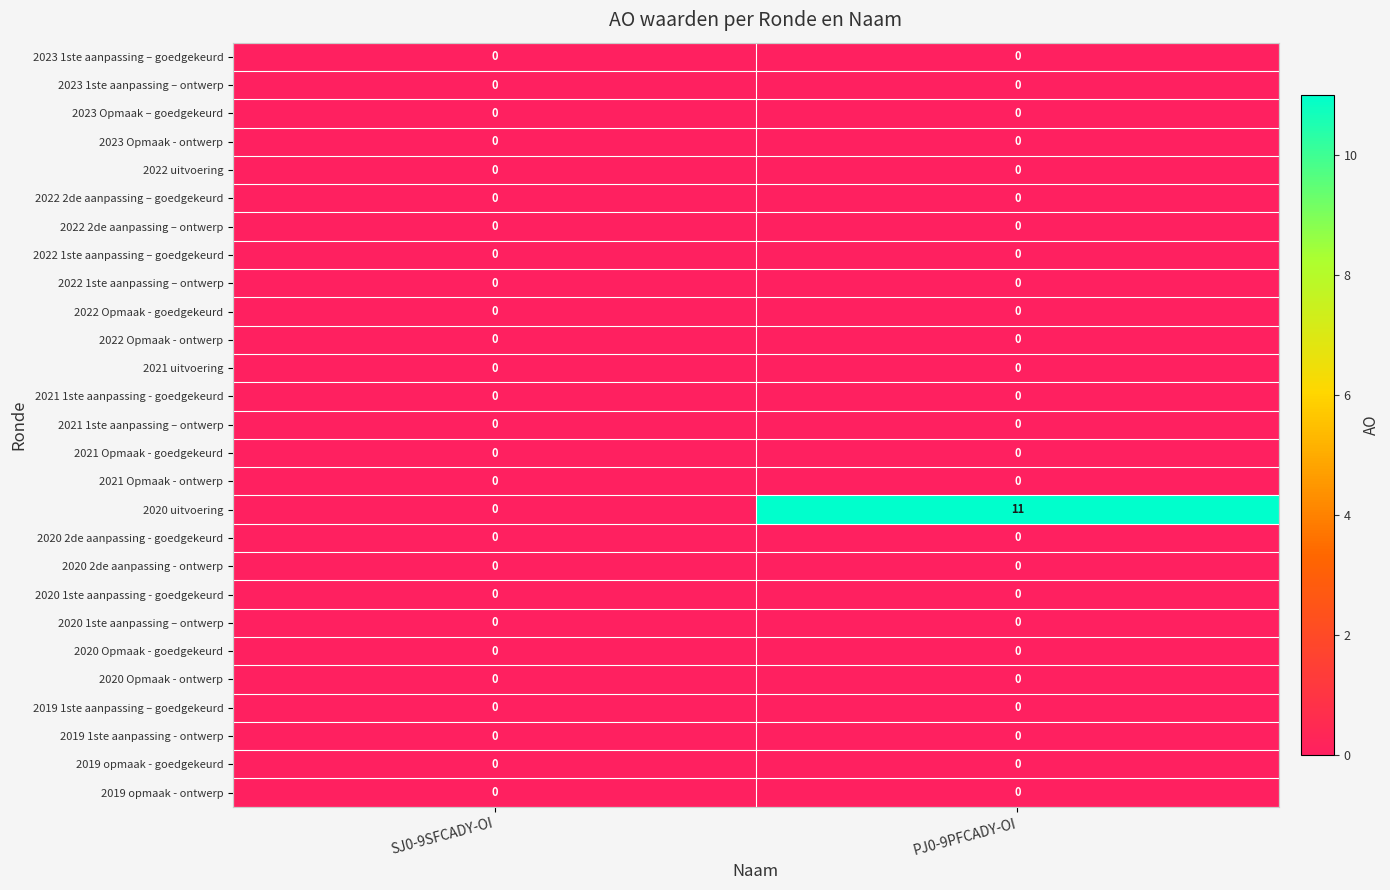

Which series has the largest range (max minus min)?

2020 uitvoering